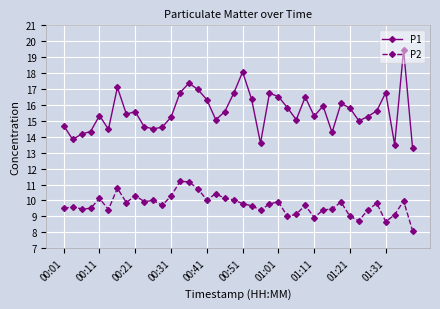

Which series has the widest spread of values?

P1